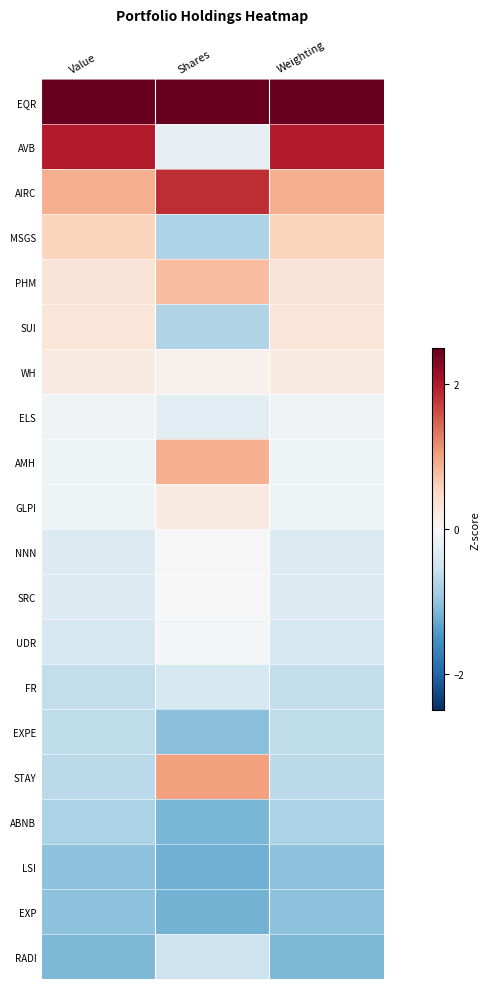

Which series has the largest total across all categories?

EQR